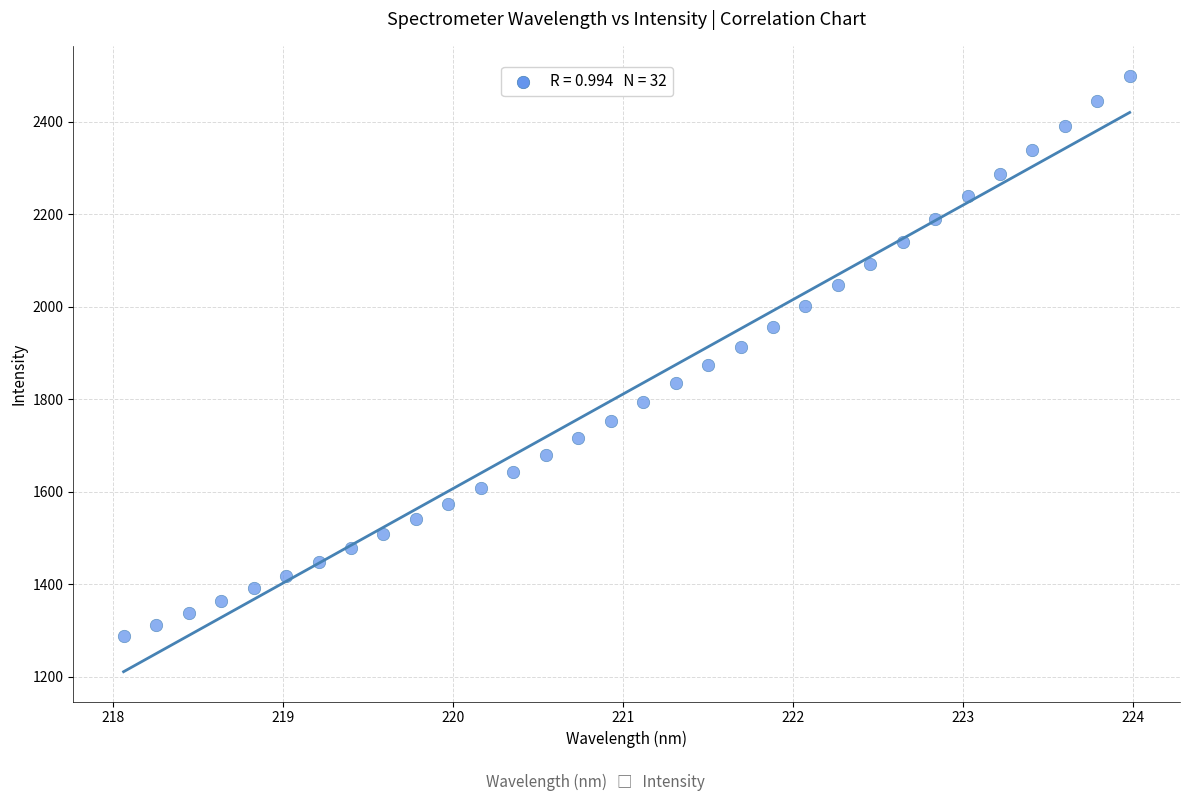

What is the range of X values (max minus min)?

5.9